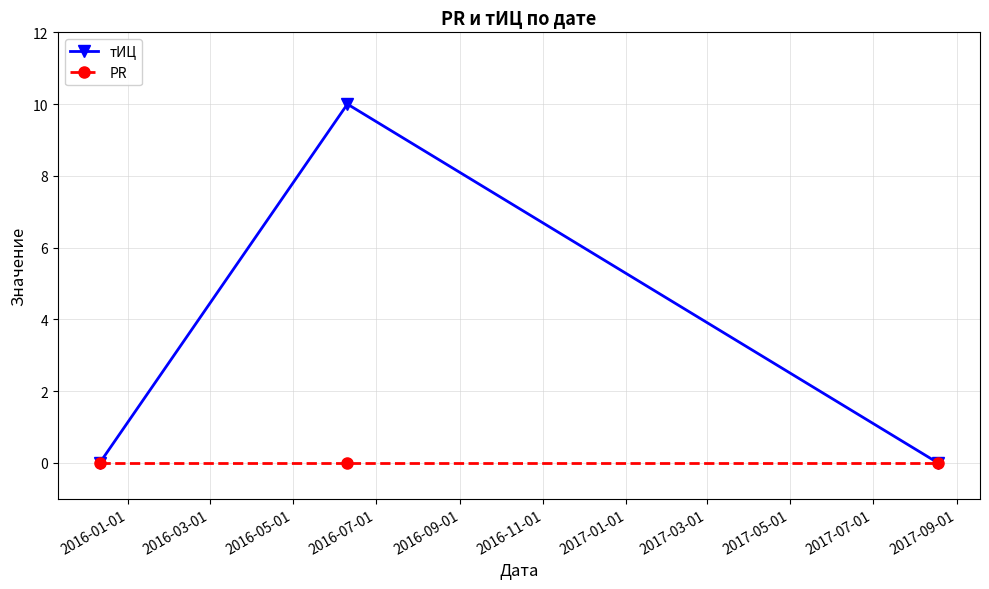

Reading right to left, transcribe all the data shown in this chart.

тИЦ: 0	10	0
PR: 0	0	0